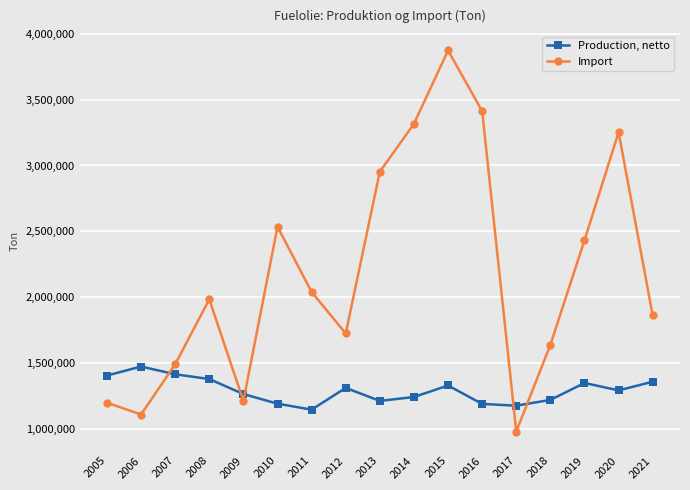

Which series has the largest total across all categories?

Import